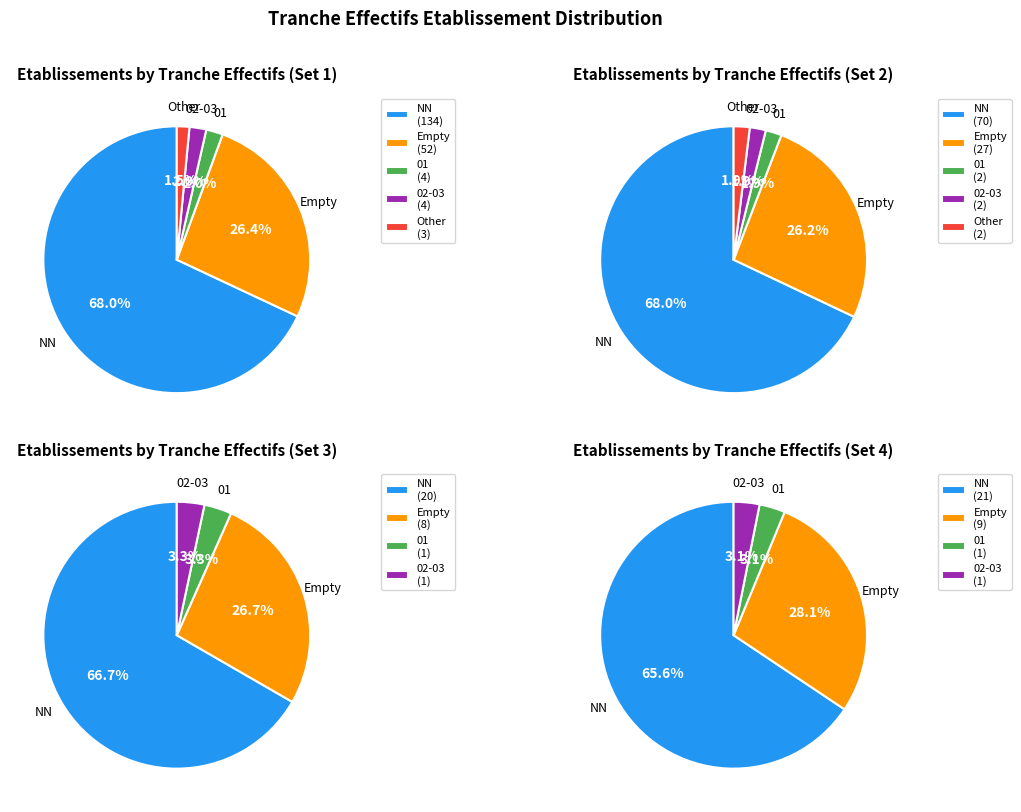

Which category accounts for the majority?

NN